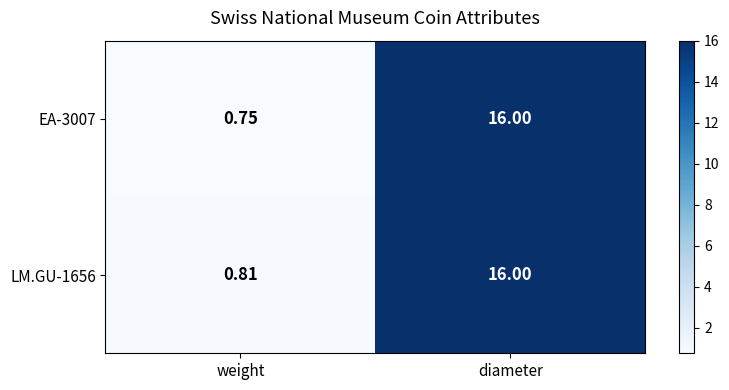

Which label corresponds to the largest value in the chart?

diameter